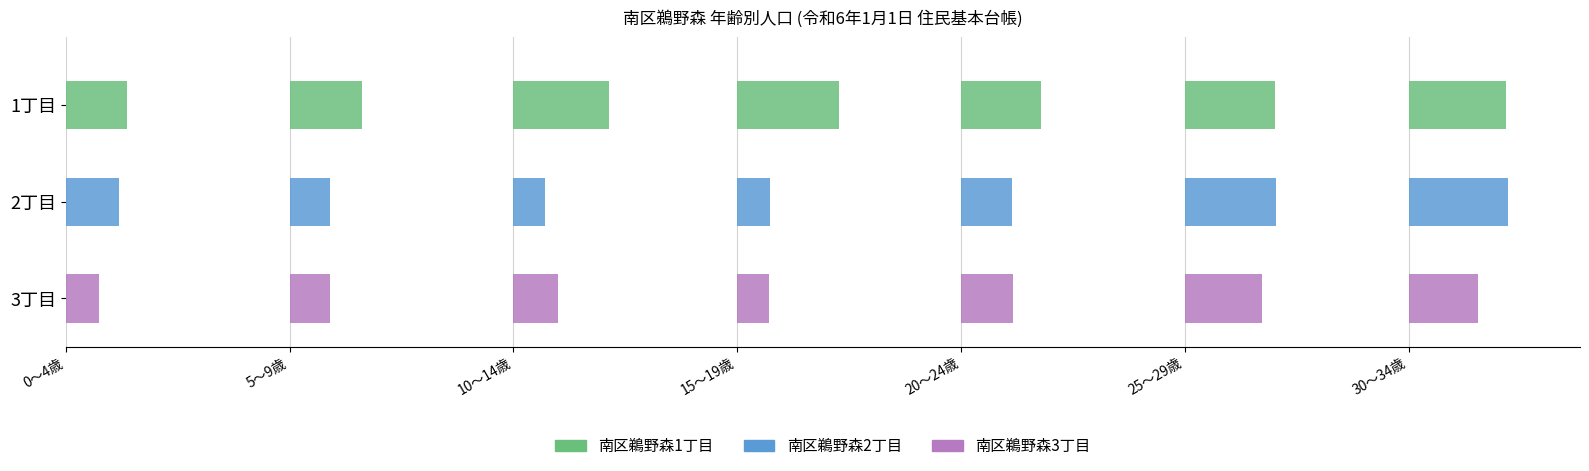

How many data points does each series have?

7